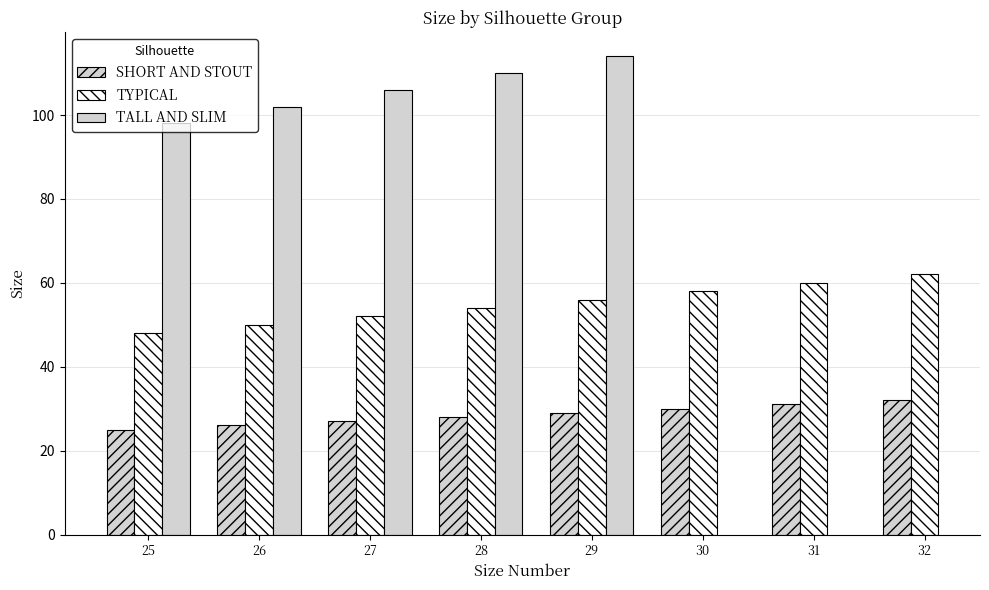

What is the sum of all SHORT AND STOUT values?

228.0